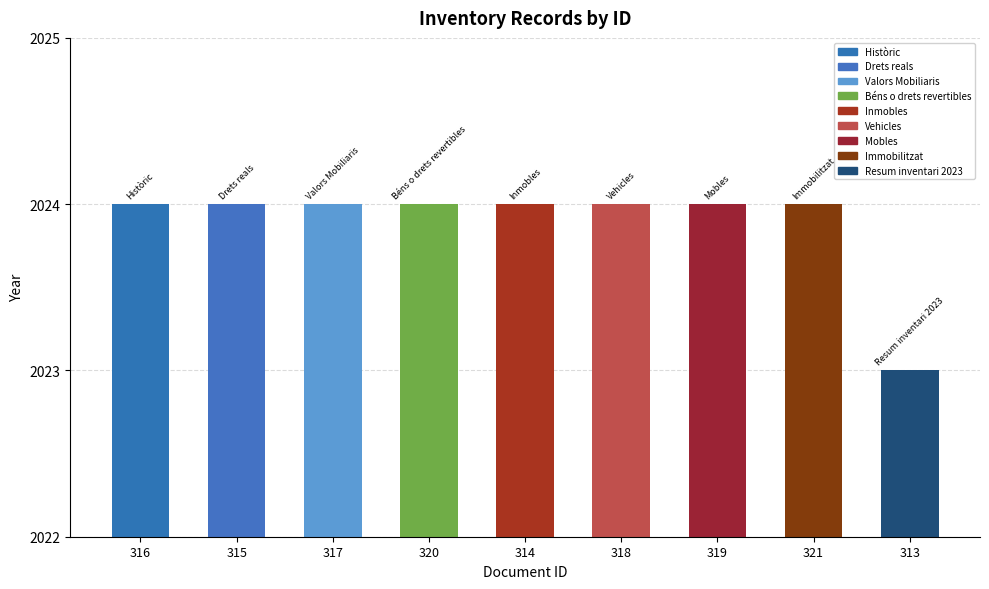

Reading left to right, extract all data points from this chart.

2024	2024	2024	2024	2024	2024	2024	2024	2023